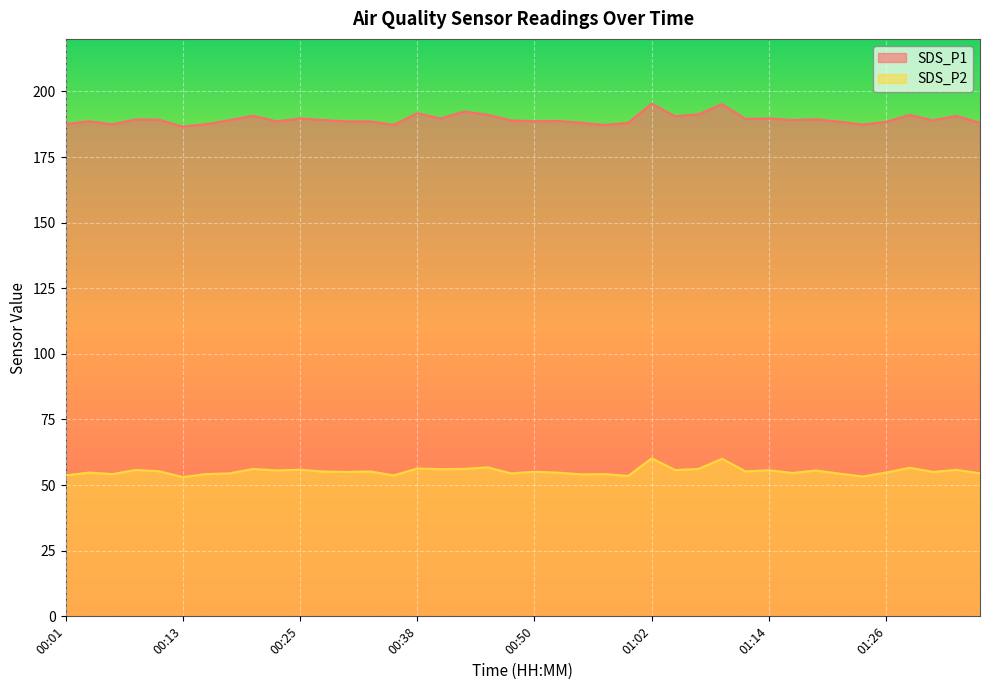

True or false: SDS_P2 and SDS_P1 cross at least once.

False